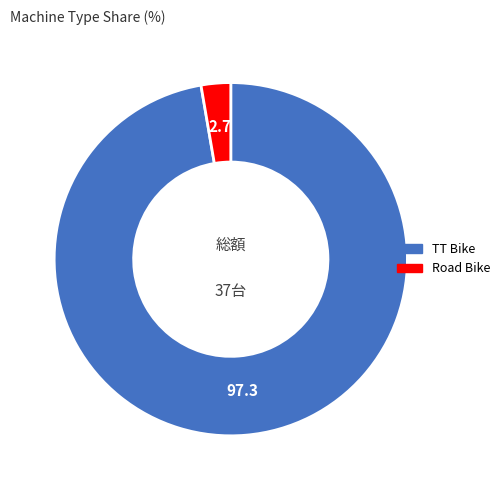

Is it true that Road Bike is 14% of the pie?

False